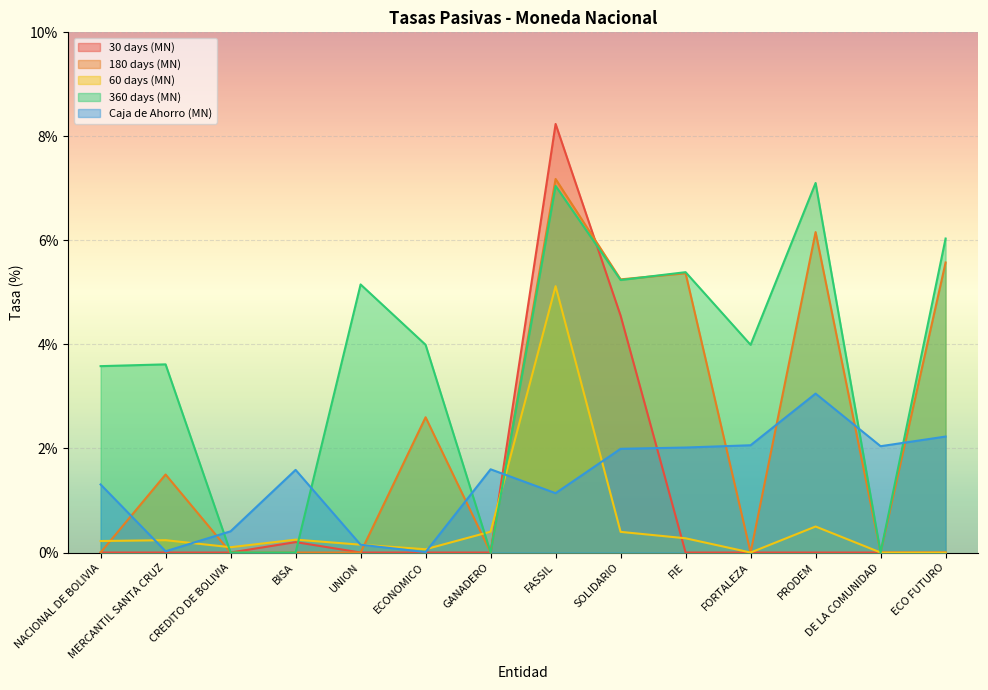

The 360 days (MN) series shows 0.0 at CREDITO DE BOLIVIA. True or false?

True